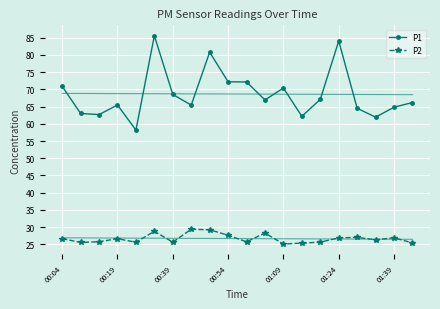

Is the value of P2 at 00:54 greater than the value of P1 at 01:09?

No